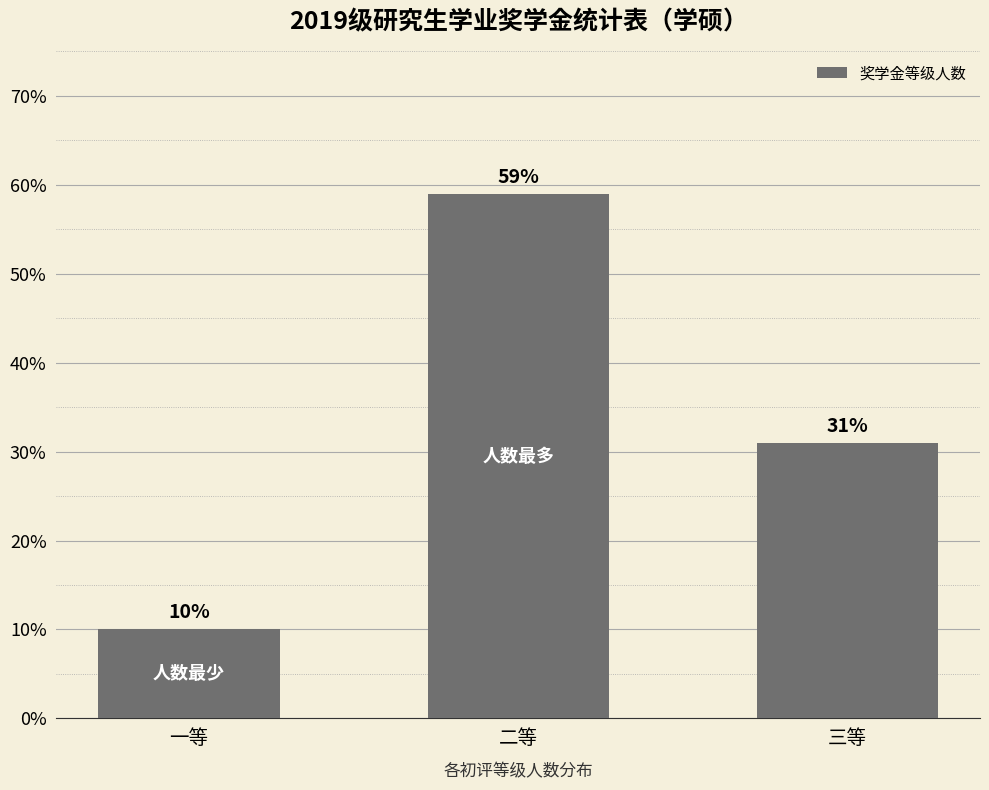

Rank the categories by value from highest to lowest.

二等, 三等, 一等